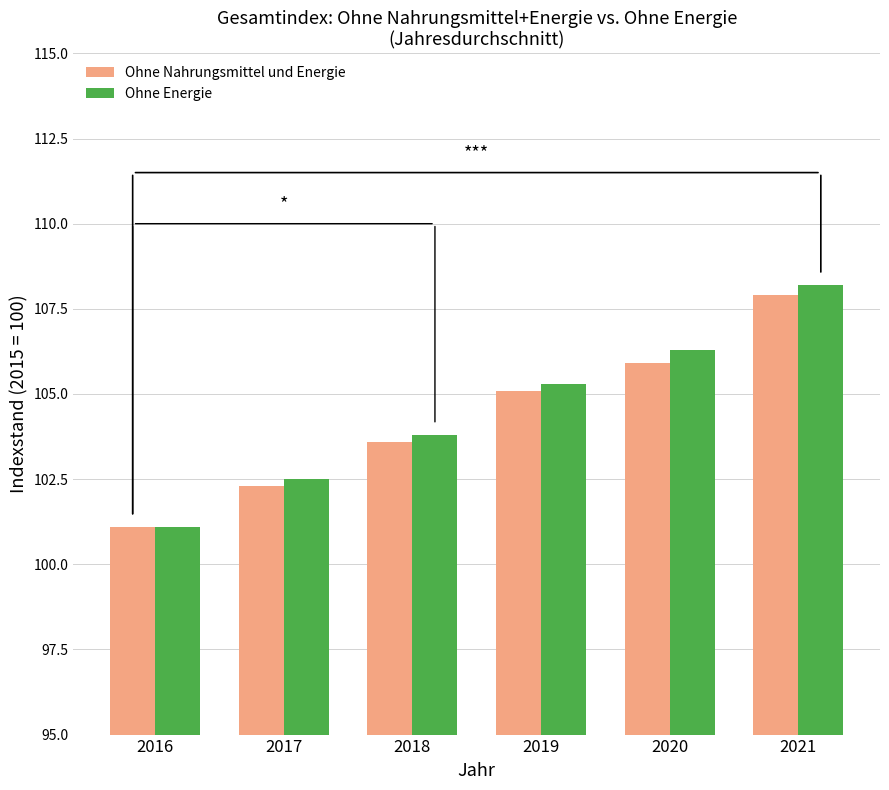

Between 2017 and 2020, which series saw the biggest shift?

Ohne Energie